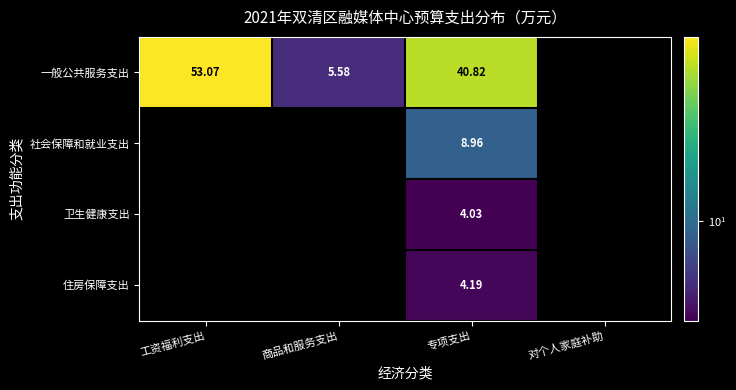

What is the sum of all 社会保障和就业支出 values?

9.0